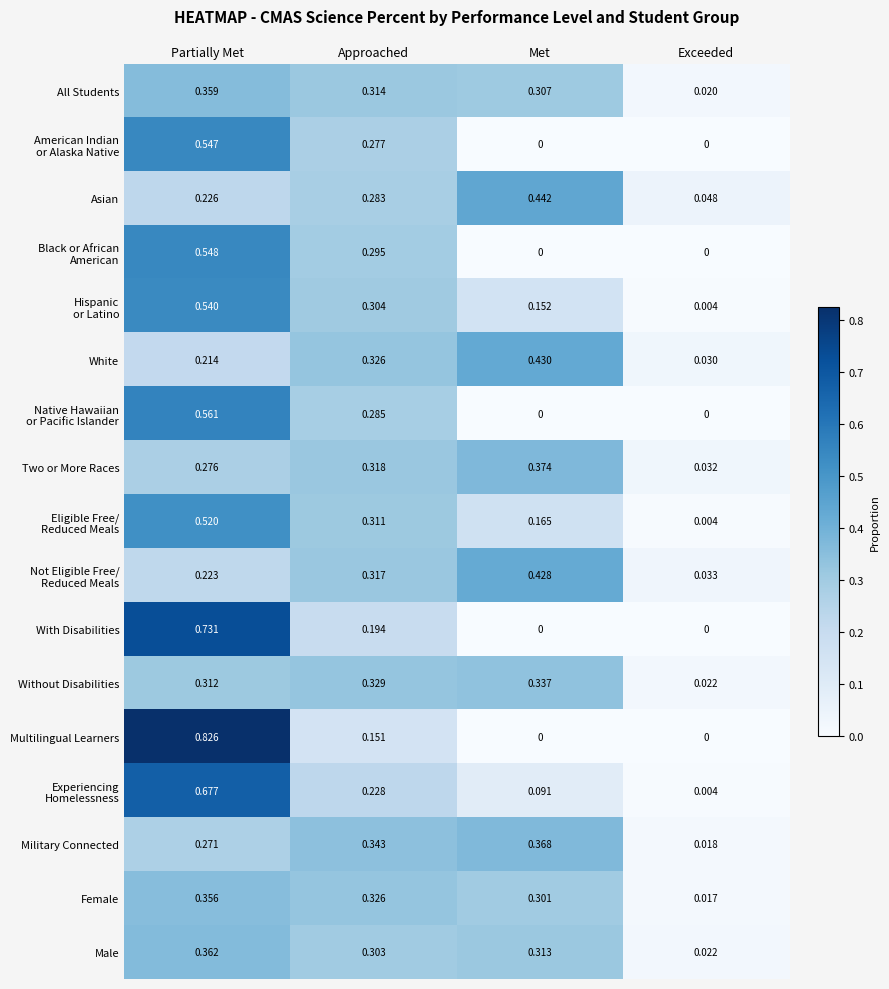

List the labels in order of Military Connected value, smallest first.

Exceeded, Partially Met, Approached, Met